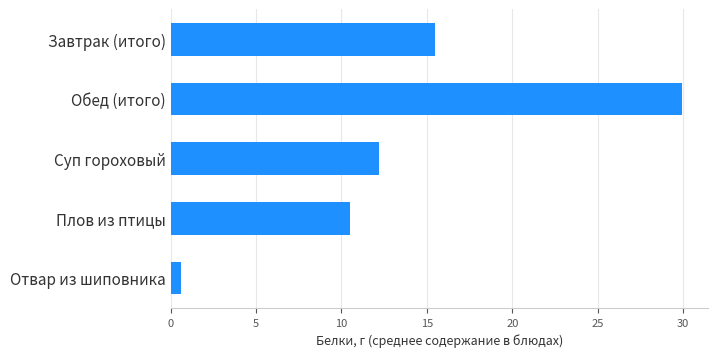

List the labels in order of value, largest first.

Обед (итого), Завтрак (итого), Суп гороховый, Плов из птицы, Отвар из шиповника